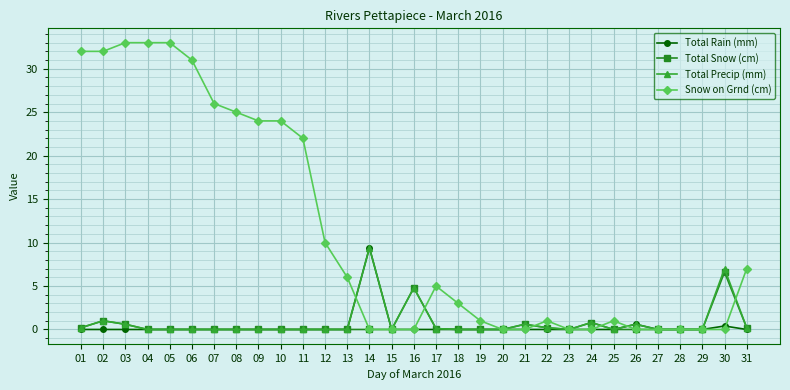

How many lines are shown in the chart?

4